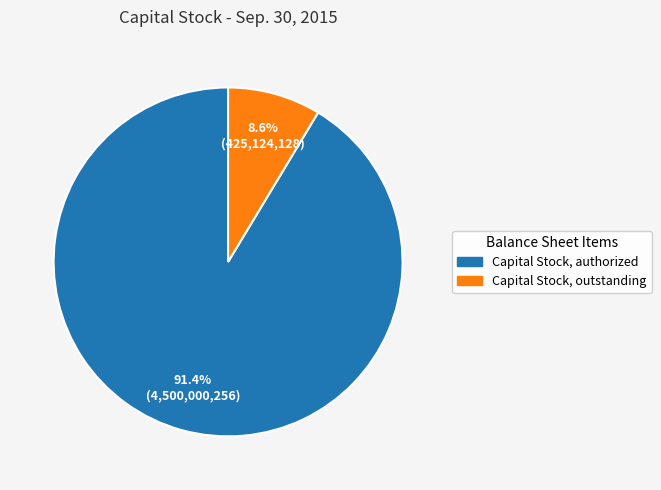

Which has a higher value, Capital Stock, authorized or Capital Stock, outstanding?

Capital Stock, authorized